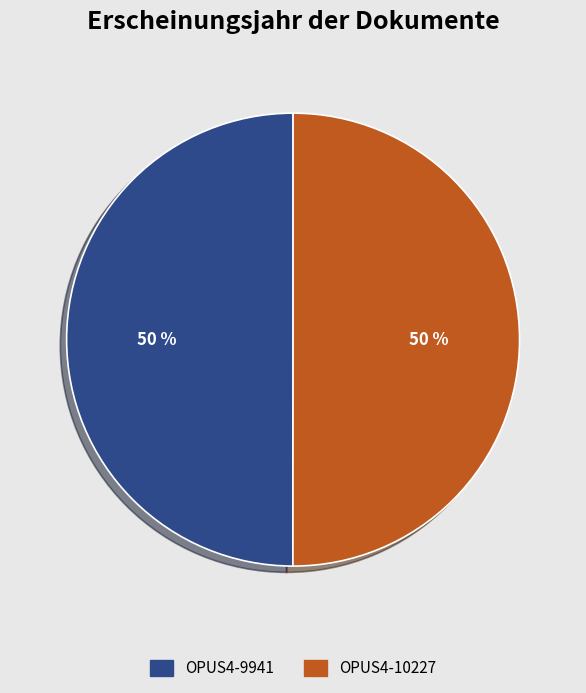

To the nearest percent, what is the combined percentage of OPUS4-10227 and OPUS4-9941?

100%